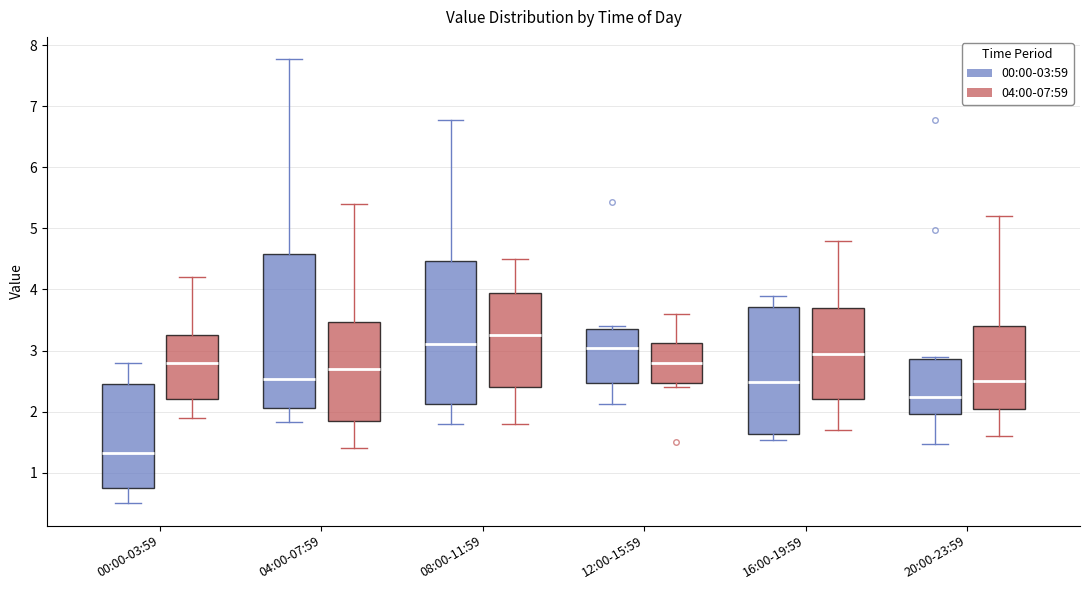

Comparing the boxes themselves (not the whiskers), which one is the tallest?

04:00-07:59 (00:00-03:59)